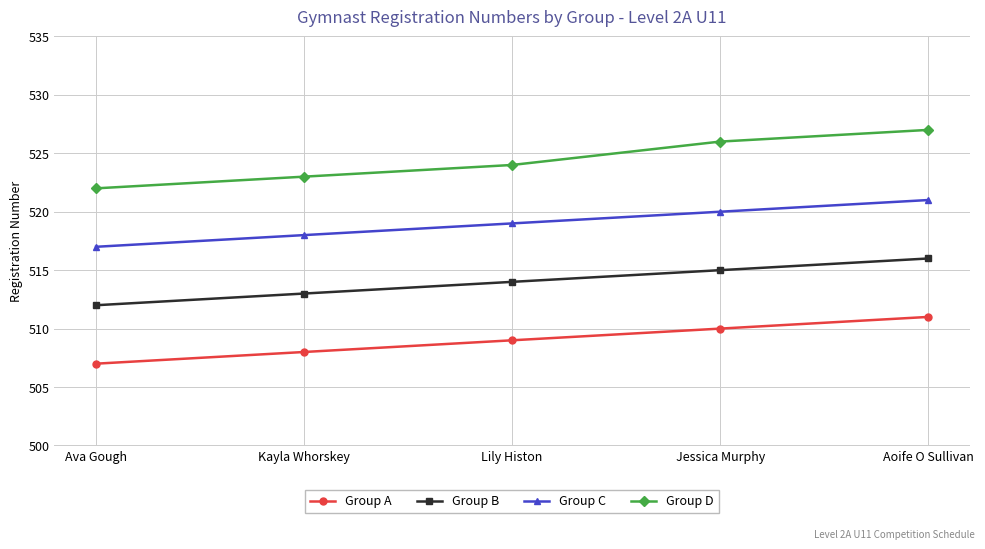

True or false: Group B has a value of 515 at Jessica Murphy.

True